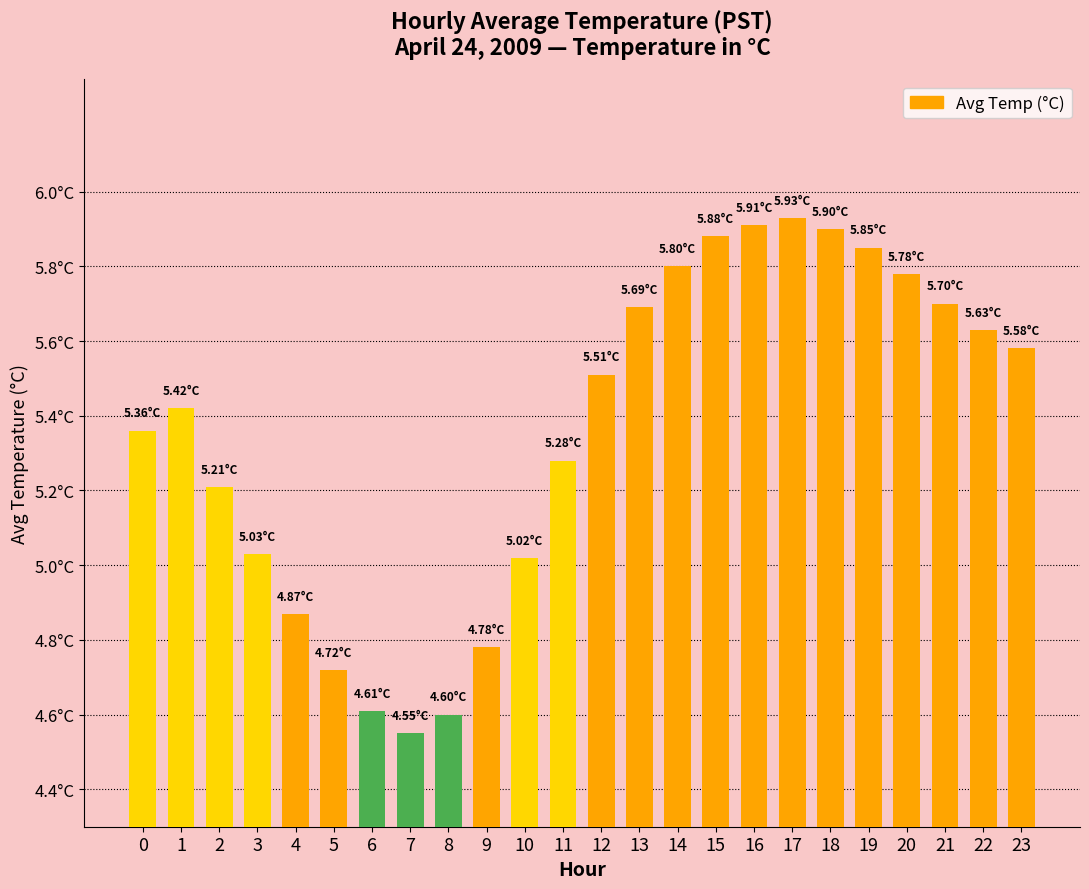

Does the chart contain any negative values?

No